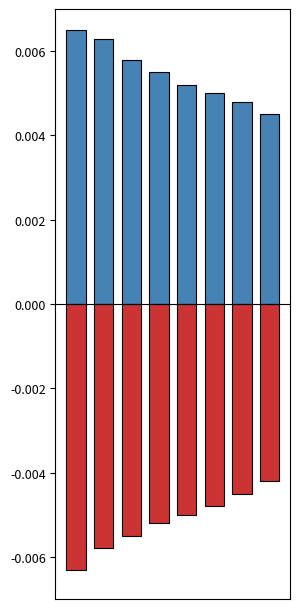

Is it true that Positive equals 0.0 at 3?

True